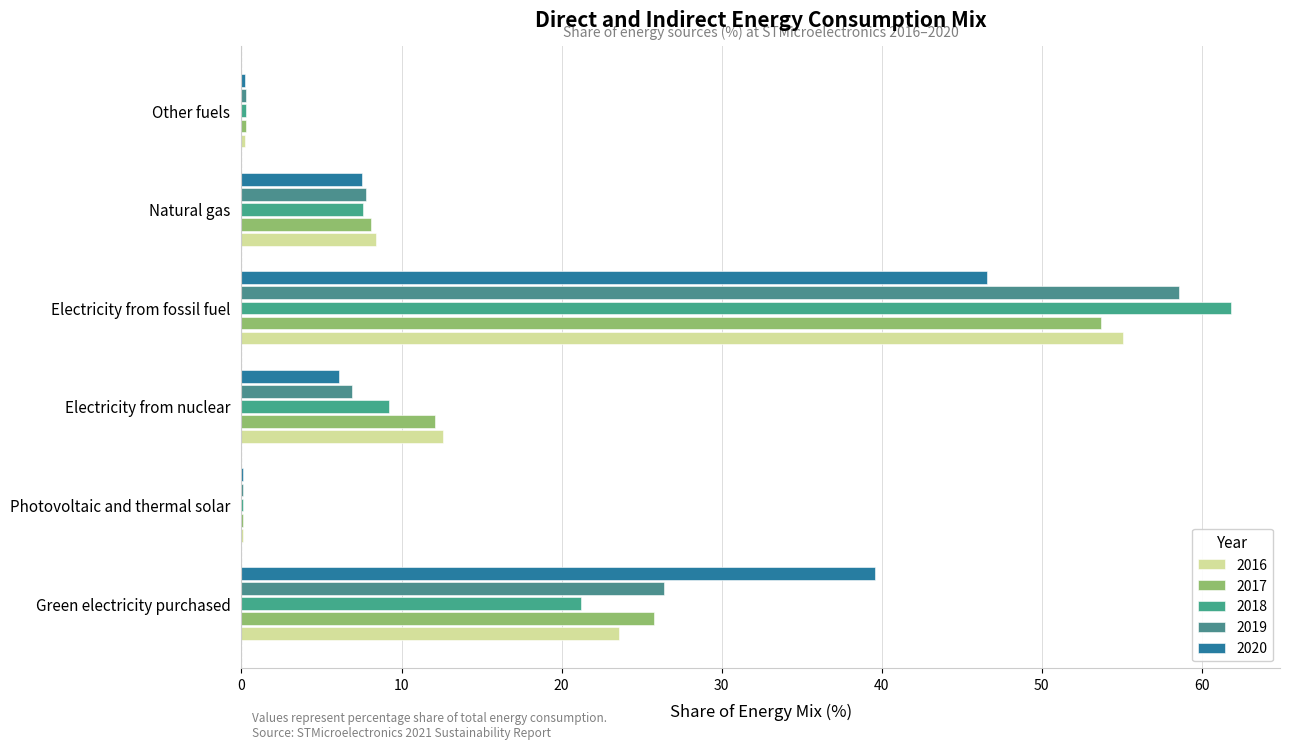

How many distinct data groups are displayed?

5